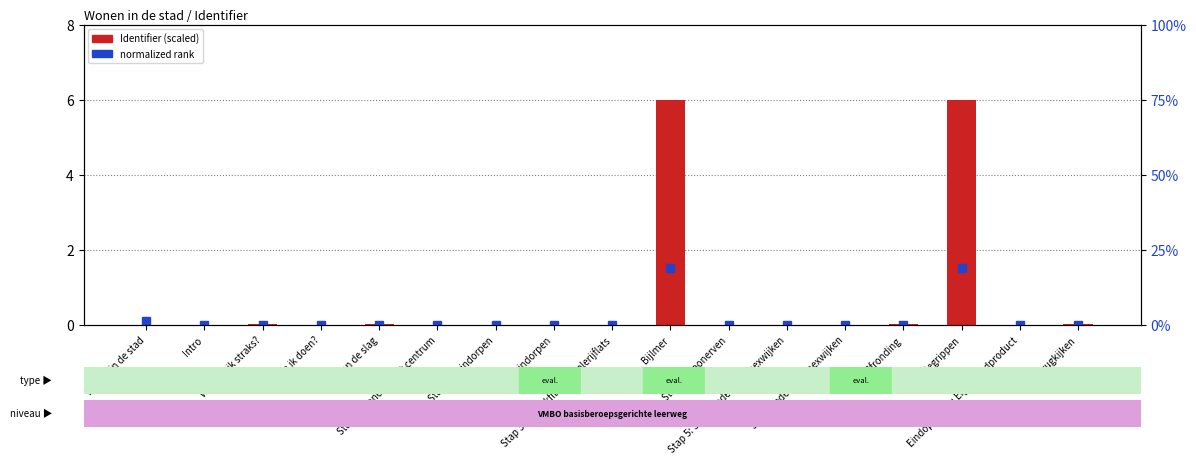

How many values exceed 0?

16